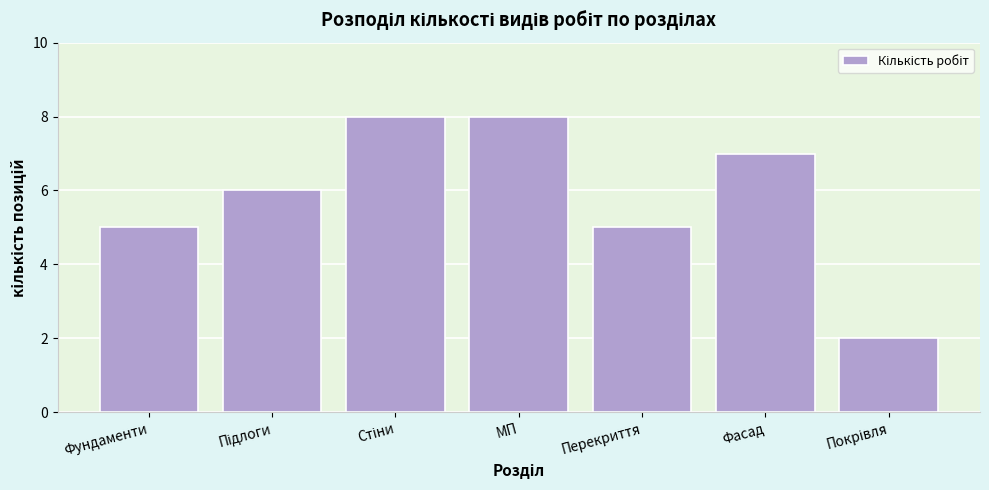

Reading right to left, list all the values displayed in this chart.

2	7	5	8	8	6	5